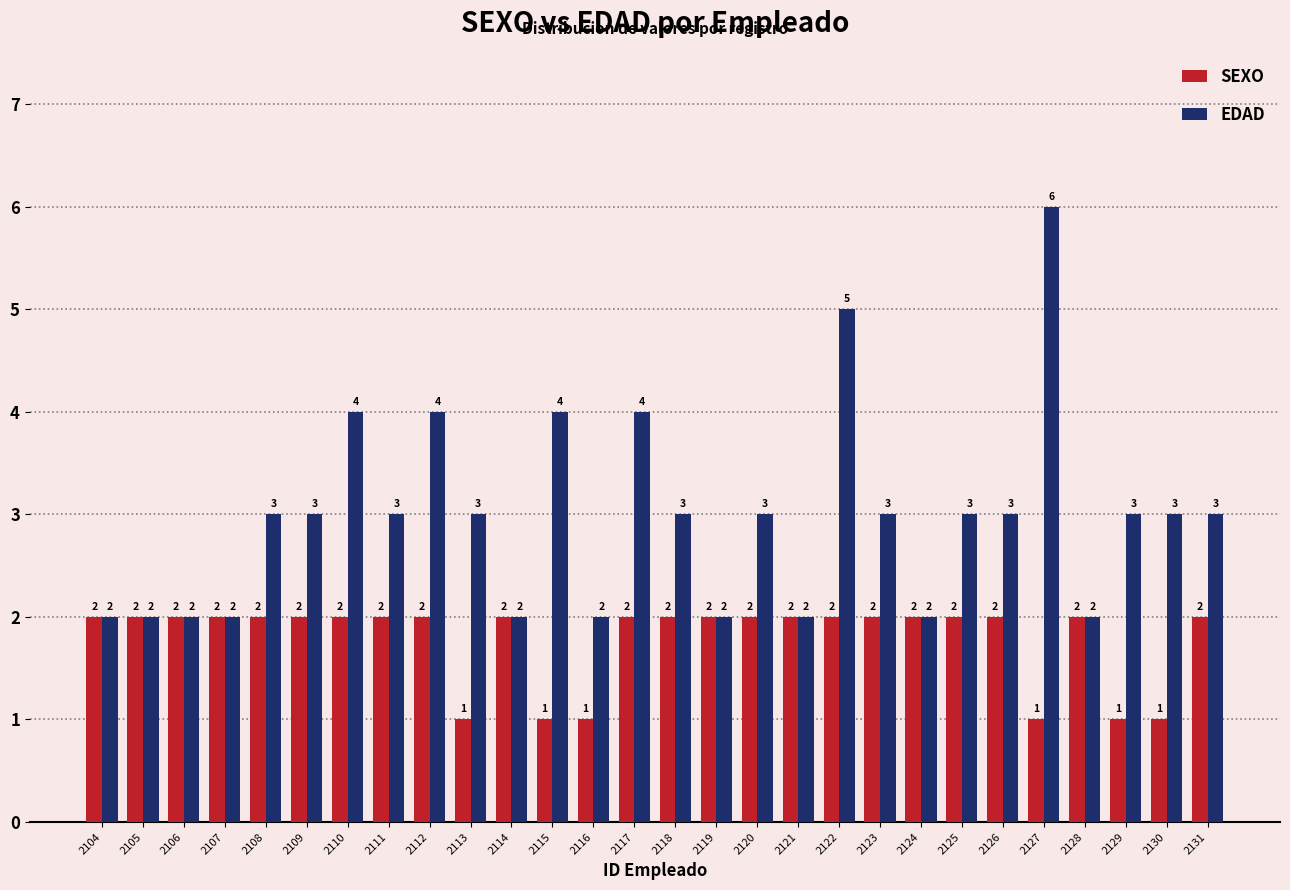

What are all the series names shown in the legend?

SEXO, EDAD